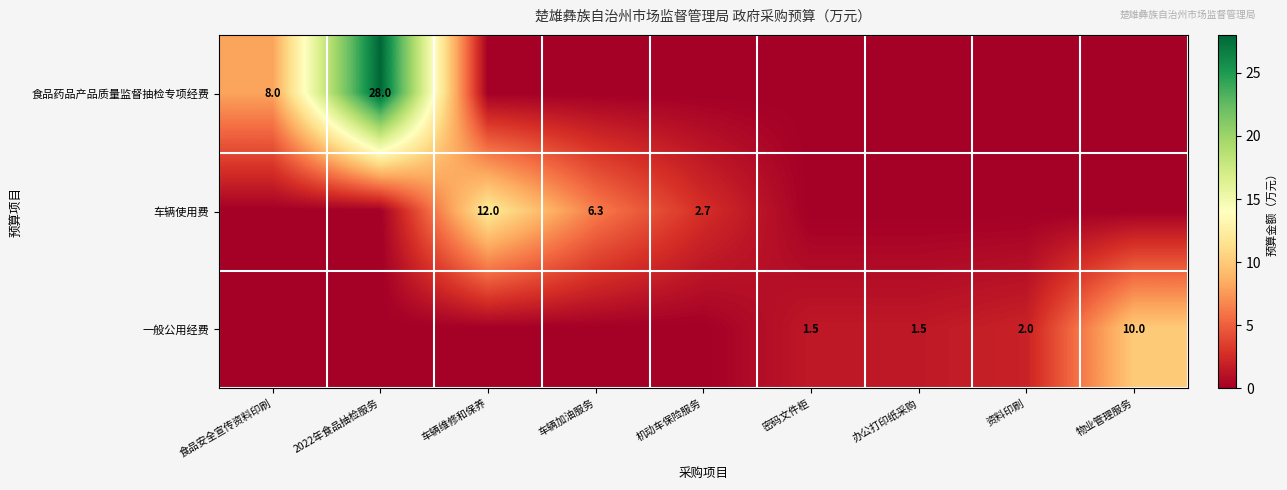

True or false: 车辆使用费 has a value of 12.0 at 车辆维修和保养.

True